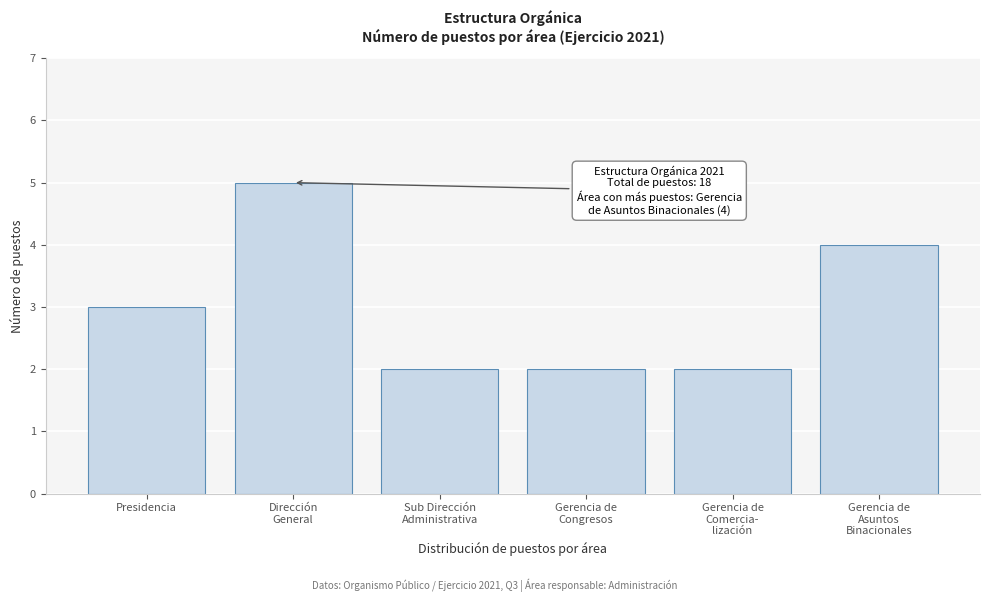

Reading right to left, extract all data points from this chart.

4	2	2	2	5	3